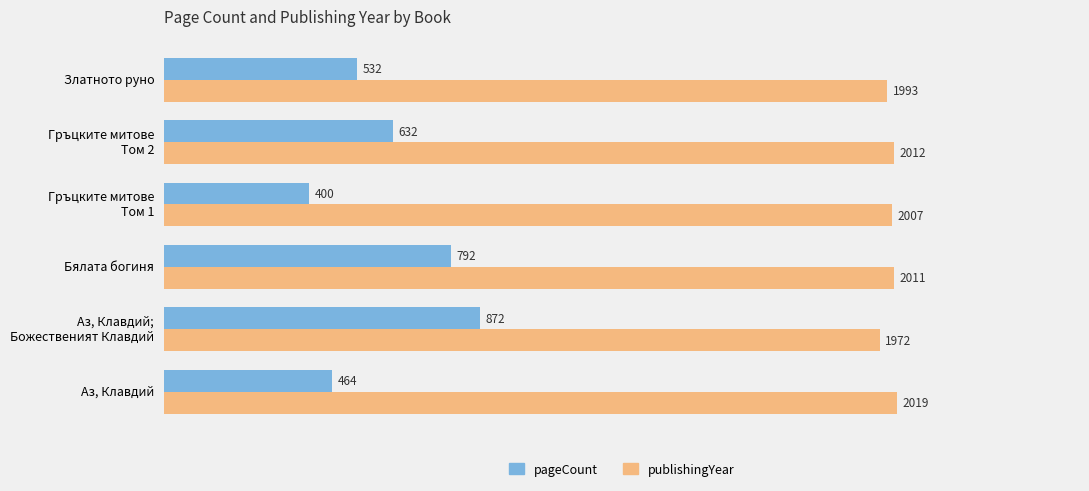

What is the average value of the publishingYear series?

2002